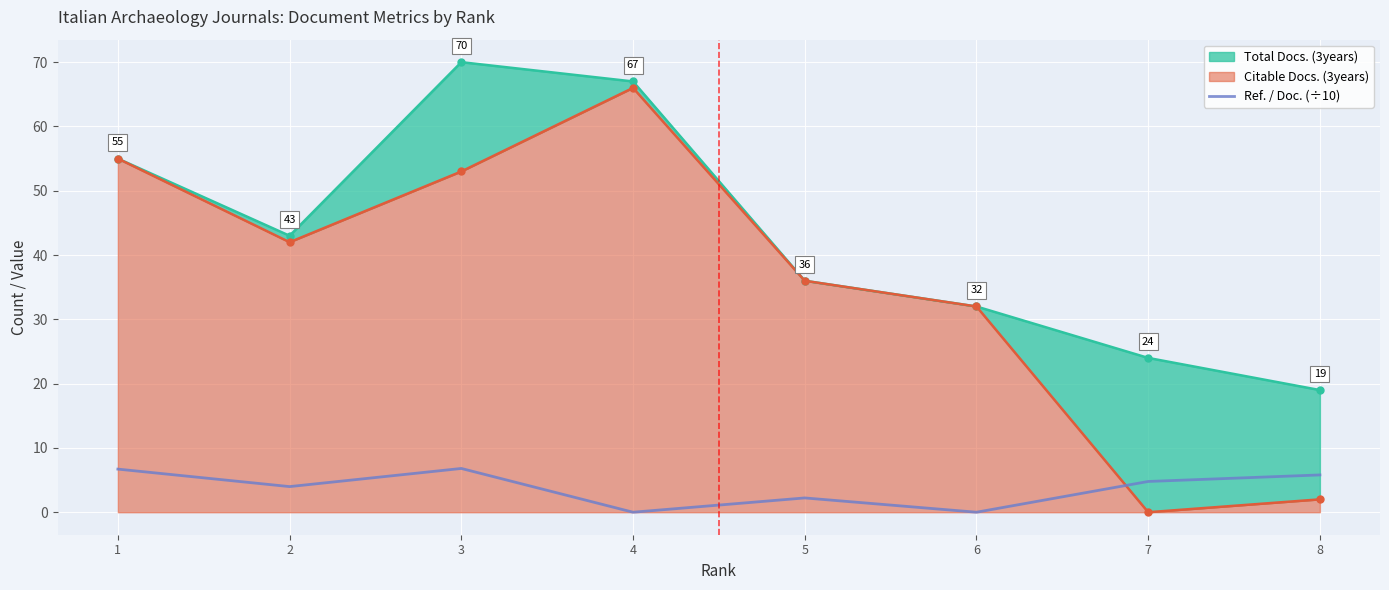

Reading right to left, what are all the values shown in this chart?

8=5.8	7=4.8	6=0.0	5=2.2	4=0.0	3=6.8	2=4.0	1=6.7